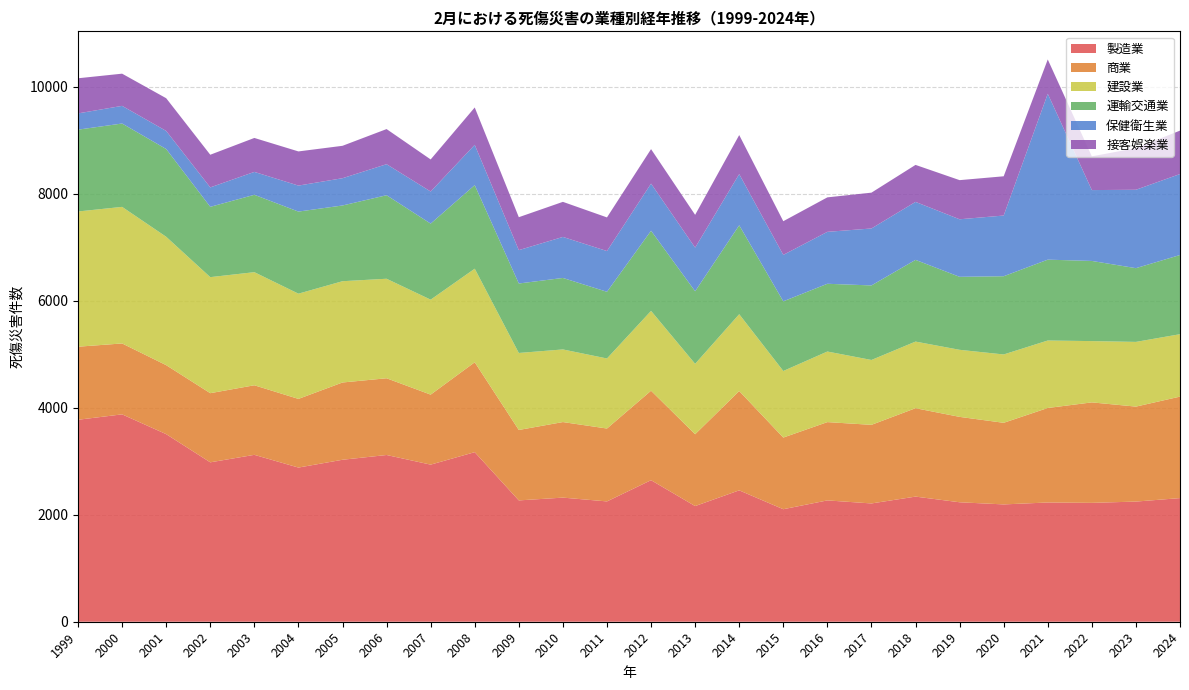

Reading left to right, extract all data points from this chart.

製造業: 3777	3878	3508	2981	3121	2883	3029	3118	2938	3171	2269	2321	2250	2647	2163	2457	2104	2269	2212	2340	2234	2194	2230	2223	2247	2312
商業: 1366	1326	1290	1293	1301	1284	1445	1435	1309	1681	1317	1413	1363	1673	1343	1857	1340	1464	1470	1653	1597	1526	1767	1879	1776	1898
建設業: 2529	2554	2401	2170	2115	1968	1894	1861	1776	1750	1440	1358	1310	1493	1317	1437	1245	1320	1213	1246	1254	1278	1262	1146	1210	1167
運輸交通業: 1530	1559	1641	1315	1447	1535	1416	1562	1422	1563	1299	1337	1247	1499	1357	1663	1303	1267	1394	1528	1365	1463	1512	1499	1379	1481
保健衛生業: 304	330	338	363	428	486	510	580	600	753	624	767	762	881	816	957	868	971	1065	1084	1076	1135	3102	1325	1466	1514
接客娯楽業: 657	602	612	611	635	639	606	657	600	699	616	656	629	645	613	730	630	645	670	692	732	734	642	631	778	812